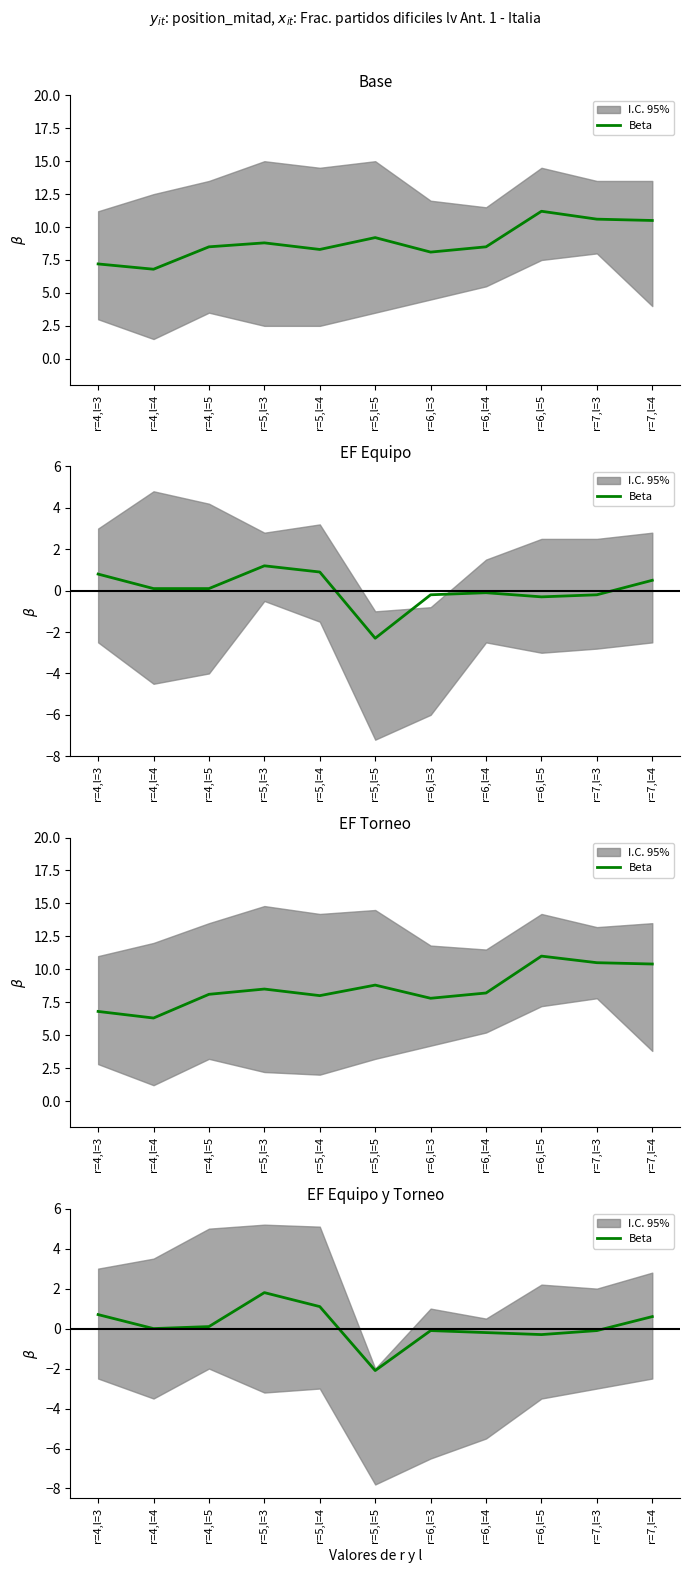

Reading left to right, what are all the values shown in this chart?

0.7	0.0	0.1	1.8	1.1	-2.1	-0.1	-0.2	-0.3	-0.1	0.6